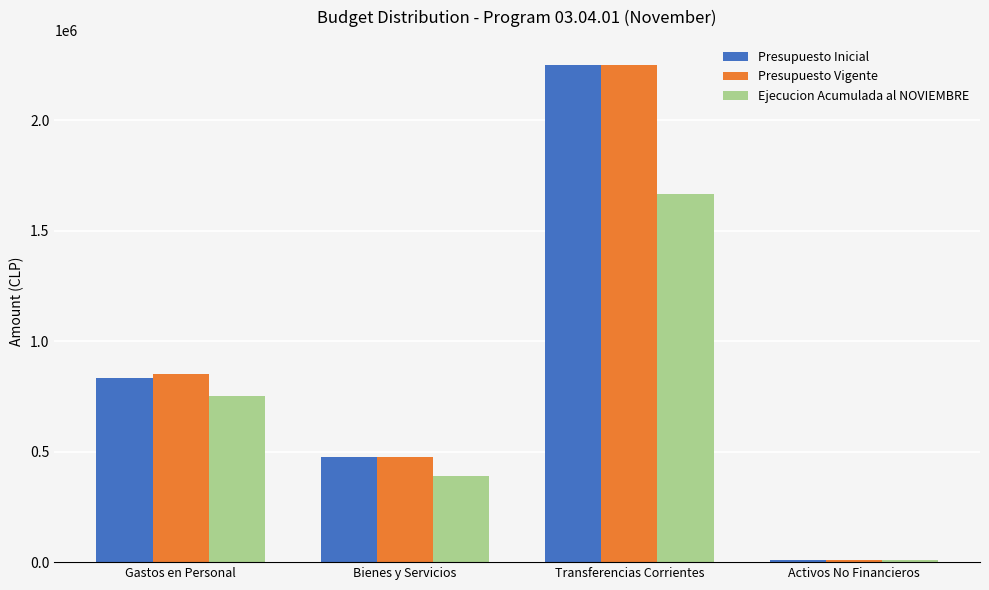

Where is Presupuesto Inicial nearest to the value 1130905?

Gastos en Personal